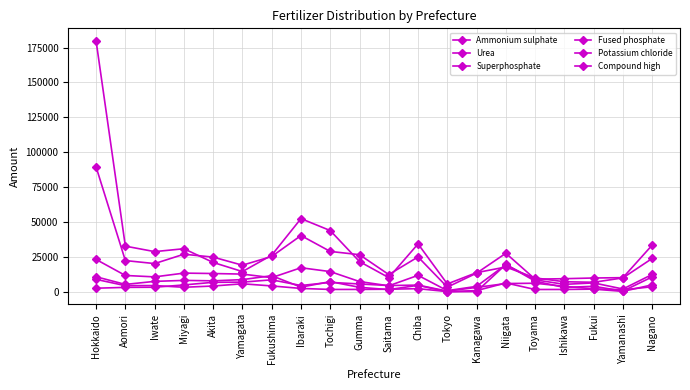

The value of Compound high at Saitama is 4733. True or false?

True